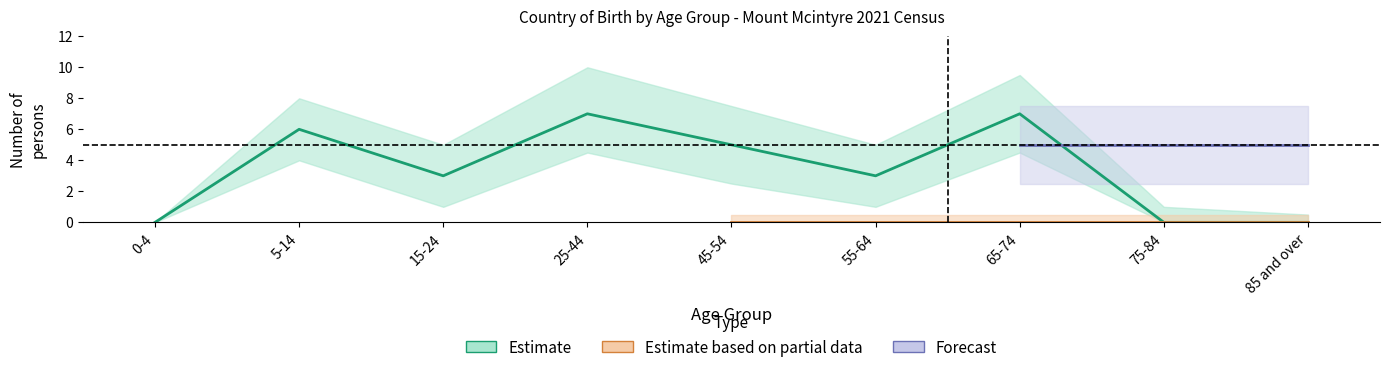

Reading left to right, transcribe all the data shown in this chart.

0	6	3	7	5	3	7	0	0